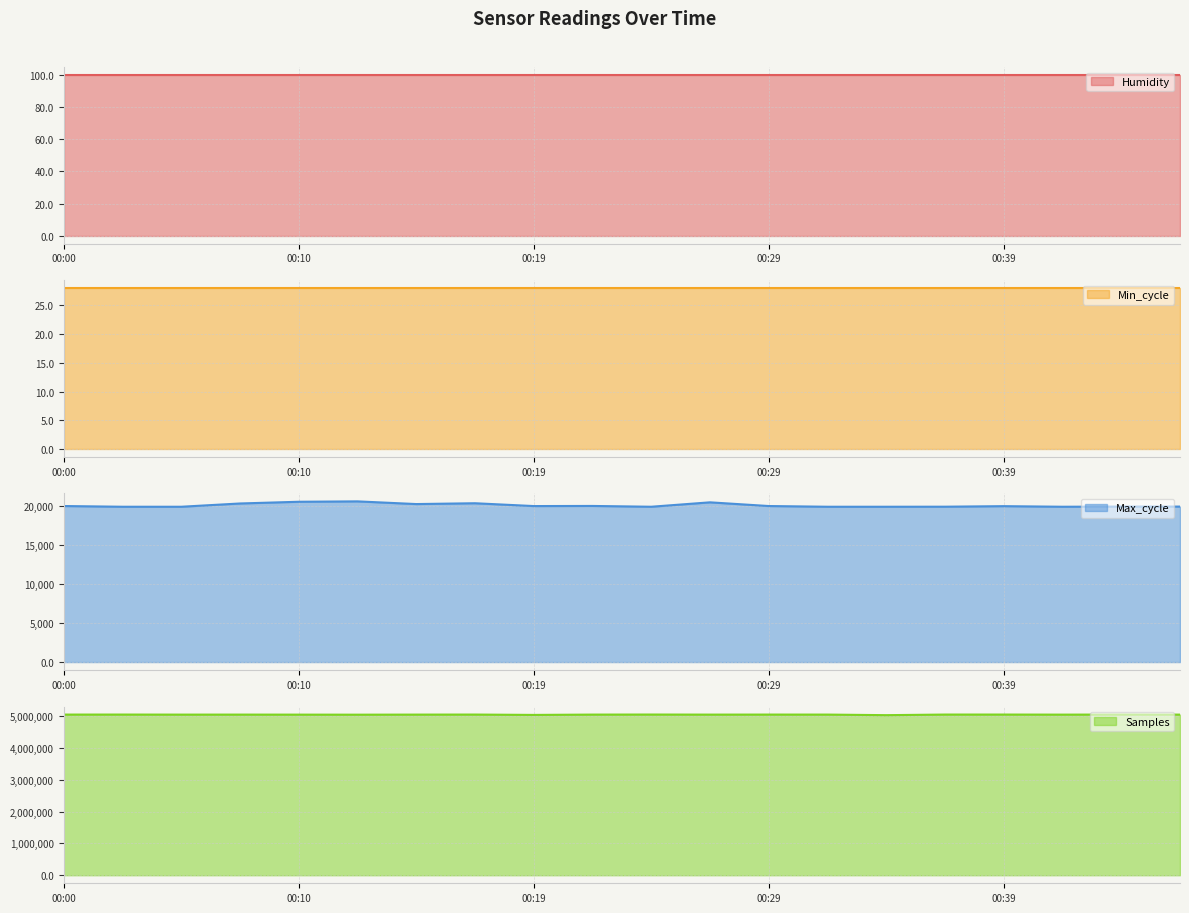

What is the total value across all series at 00:10?

5071154